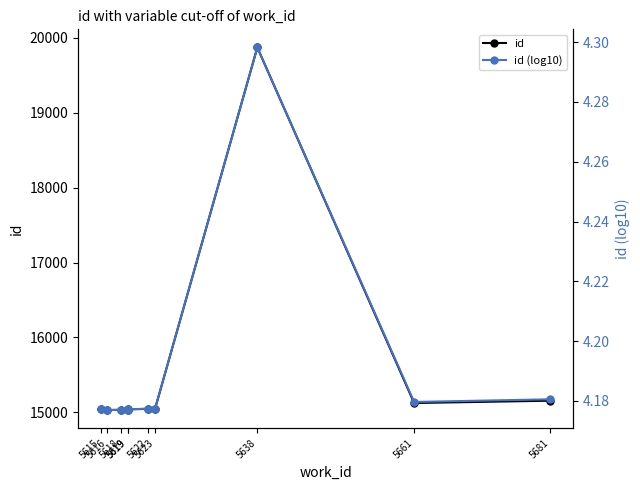

How many interior local peaks does the id series have?

1